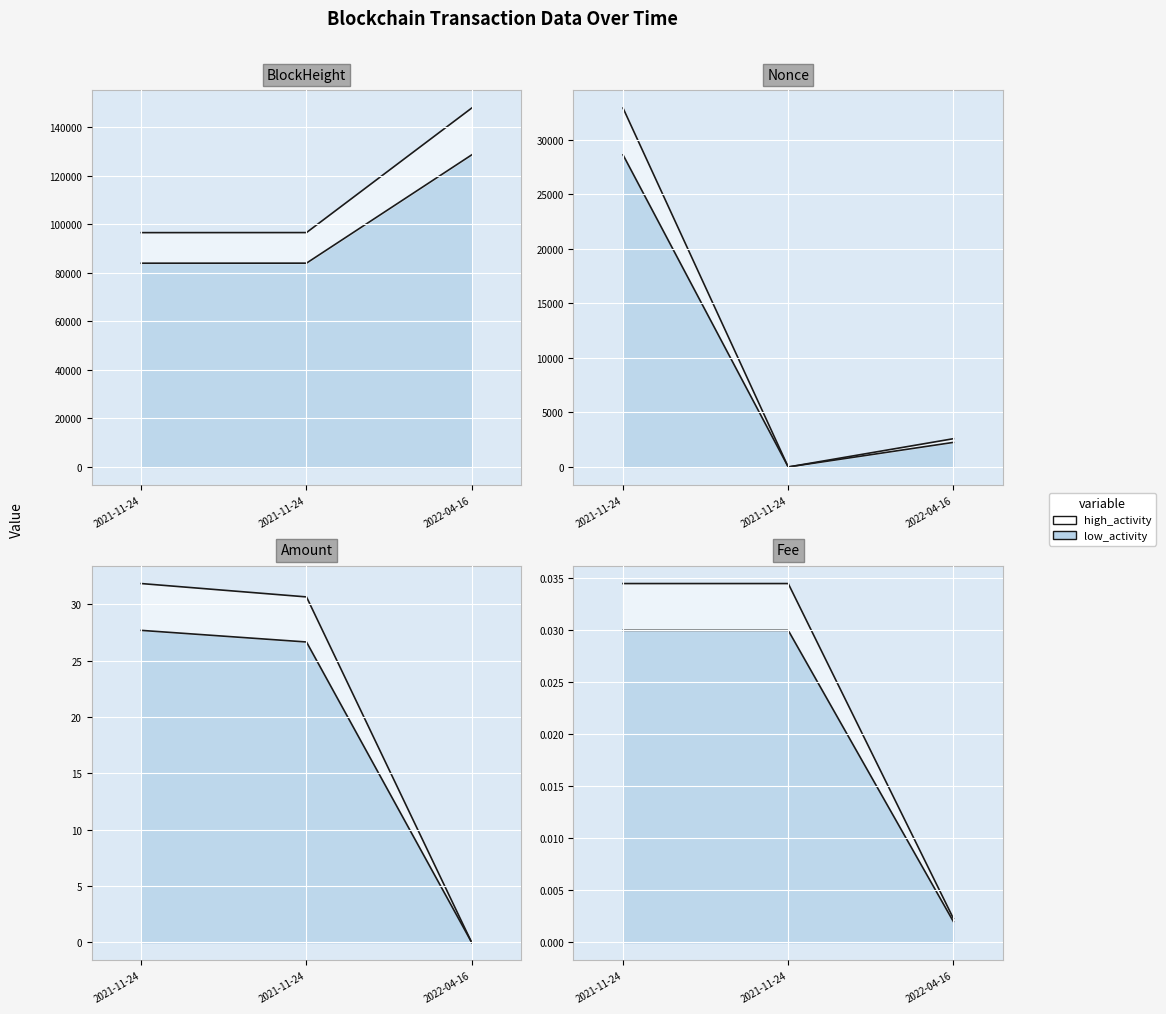

At which label is Nonce closest to 14302?

2022-04-16